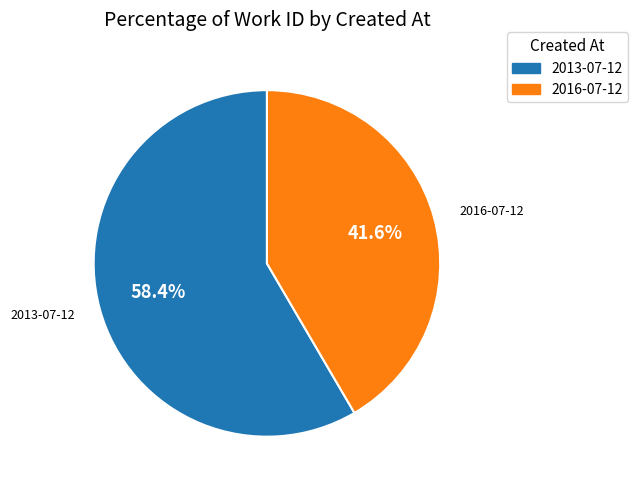

To the nearest percent, what is the average slice percentage?

50%